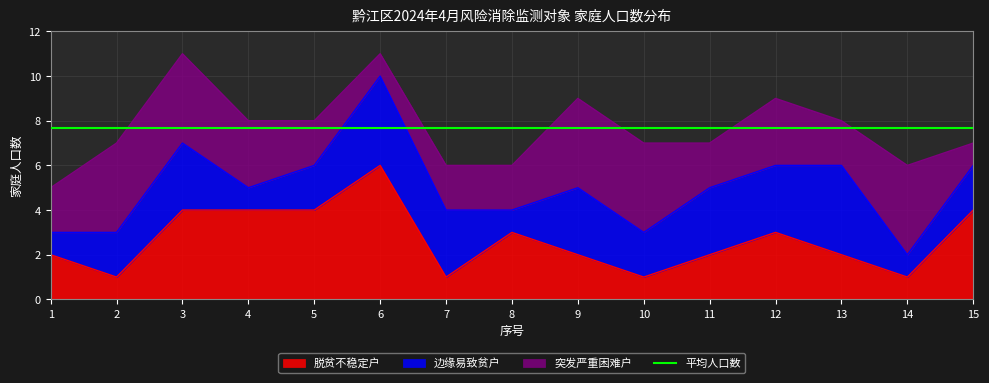

True or false: 突发严重困难户 and 边缘易致贫户 cross at least once.

True